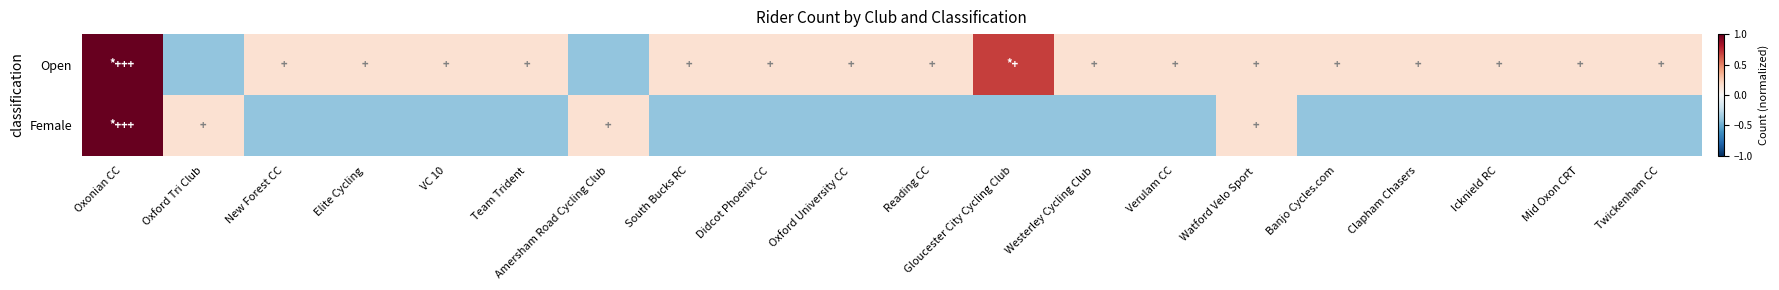

List the series in order of their overall mean, highest first.

Open, Female